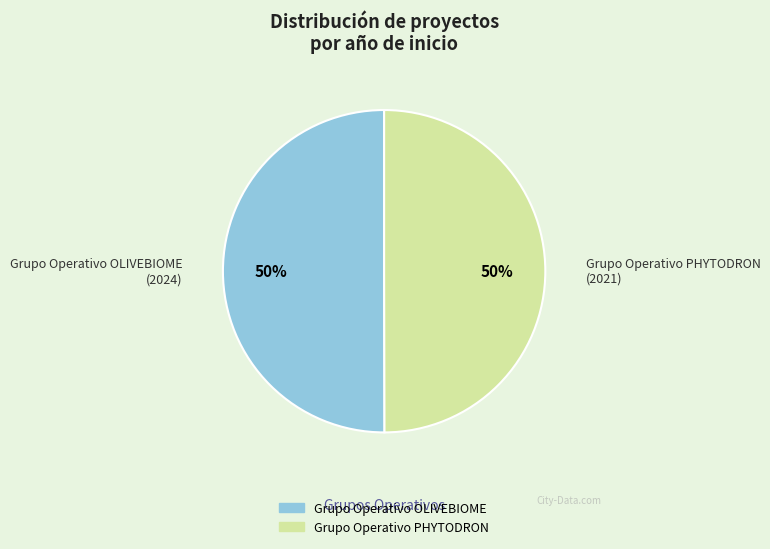

To the nearest percent, what is the combined percentage of Grupo Operativo PHYTODRON and Grupo Operativo OLIVEBIOME?

100%